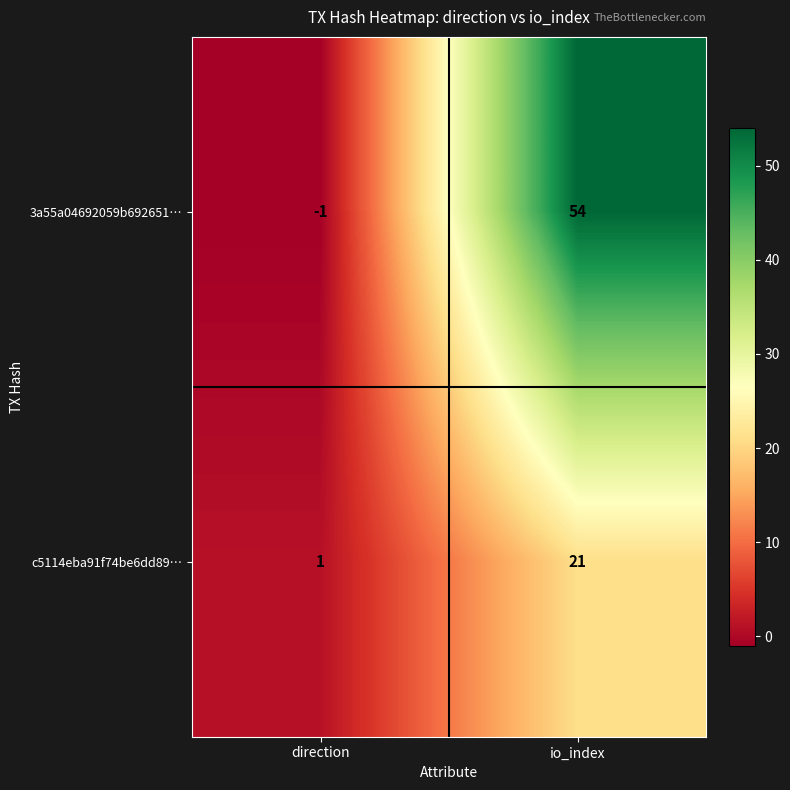

Reading left to right, list all the values displayed in this chart.

3a55a04692059b692651…: direction=-1	io_index=54
c5114eba91f74be6dd89…: direction=1	io_index=21